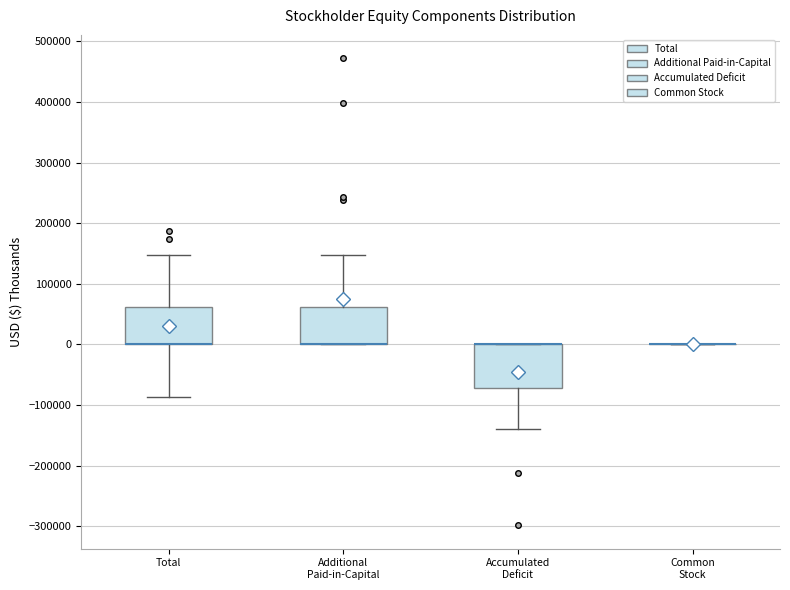

Reading left to right, read every box against the y-axis: the position of its median line, the range the box covers, and the ends of its whiskers. The values are not printed on the chart, so give them approximately, as read against the axis.

Total: median 0 (drawn on the box's lower edge), box 0 to 60000, whiskers -90000 to 150000
Additional Paid-in-Capital: median 0 (drawn on the box's lower edge), box 0 to 60000, whiskers 0 to 150000
Accumulated Deficit: median 0 (drawn on the box's upper edge), box -70000 to 0, whiskers -140000 to 0
Common Stock: box collapsed to a line at 0, whiskers 0 to 0